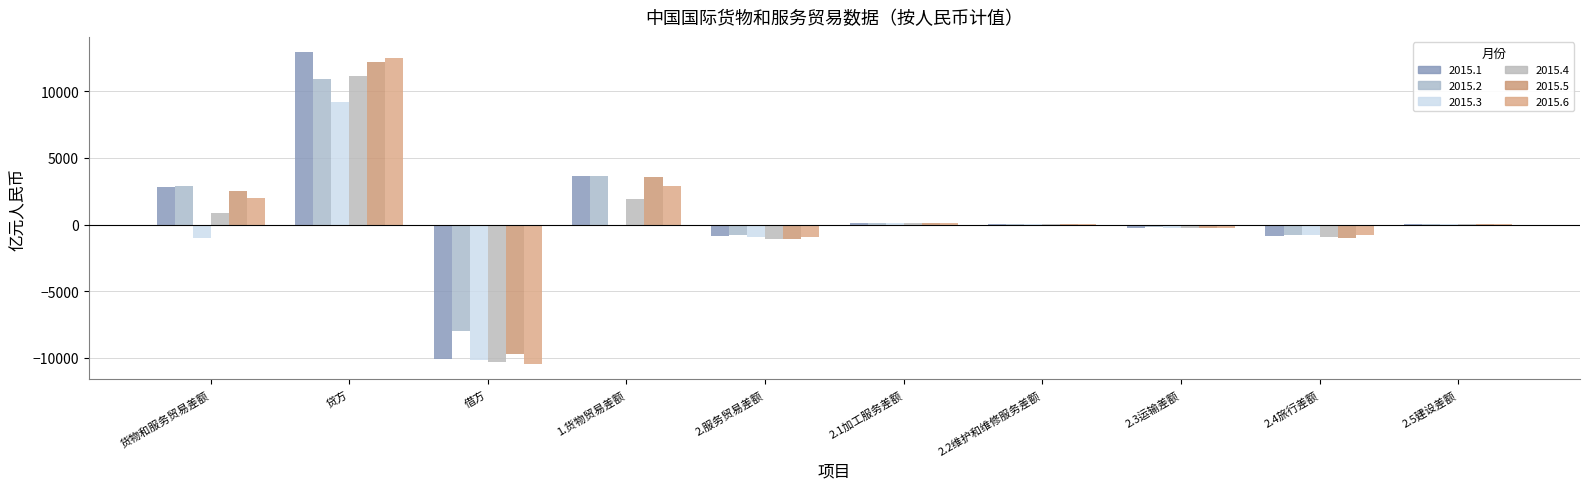

The value of 2015.4 at 2.2维护和维修服务差额 is 9.1. True or false?

True